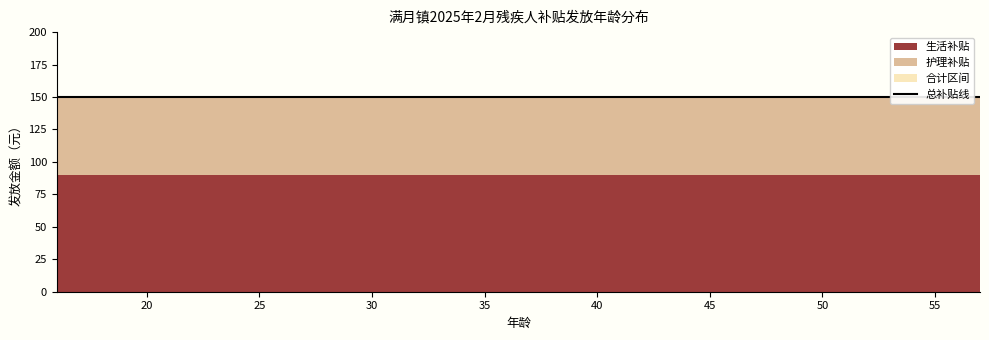

Which category has the lowest value in the 护理补贴 series?

16